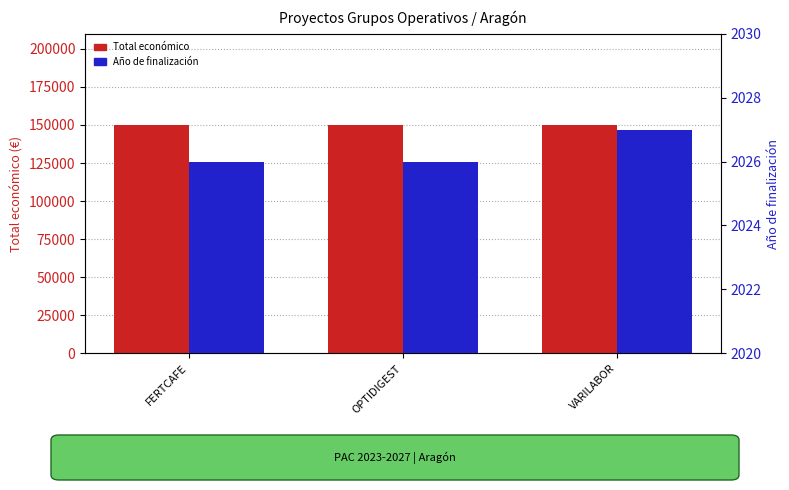

Does the chart contain stacked bars?

No